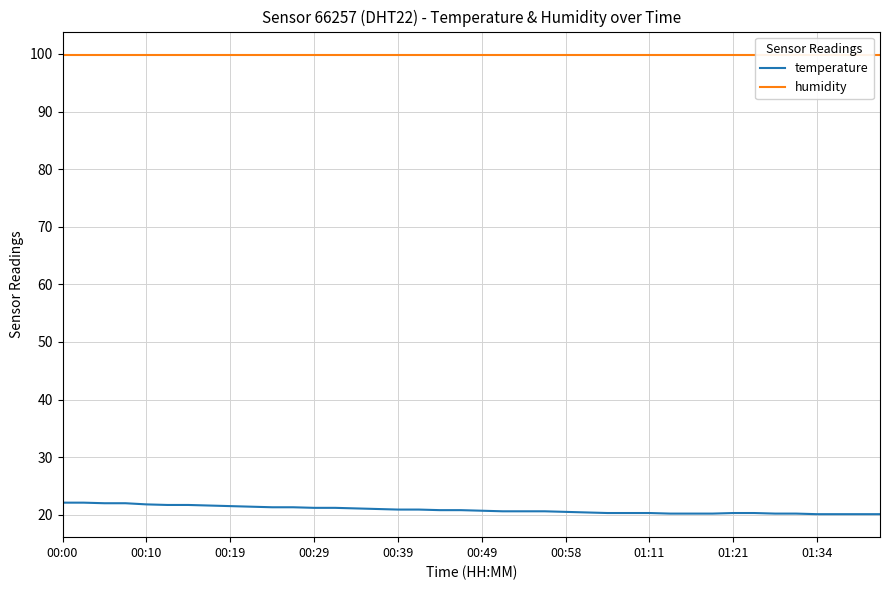

The value of humidity at 19 is 162.9. True or false?

False